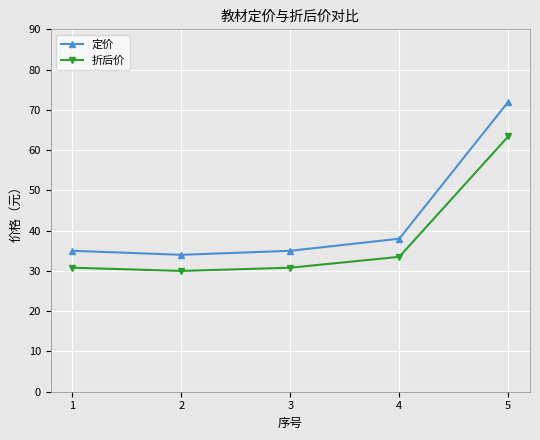

At how many categories does at least one series exceed 36?

2